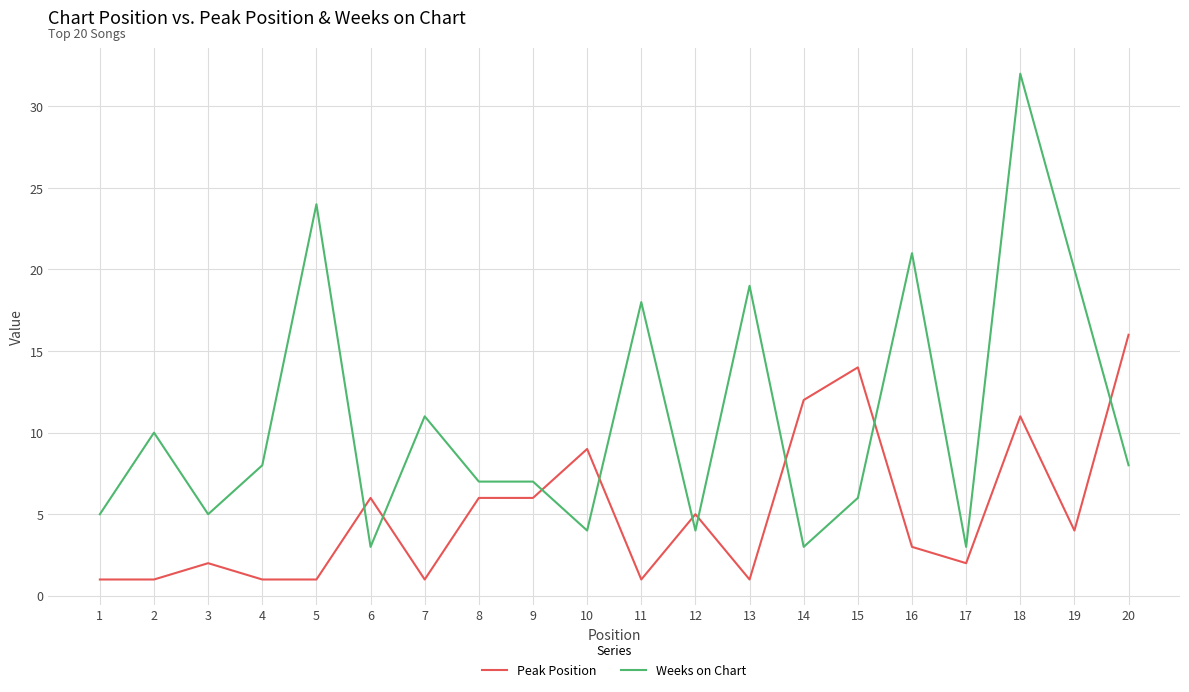

How many intersections are there between Weeks on Chart and Peak Position?

9